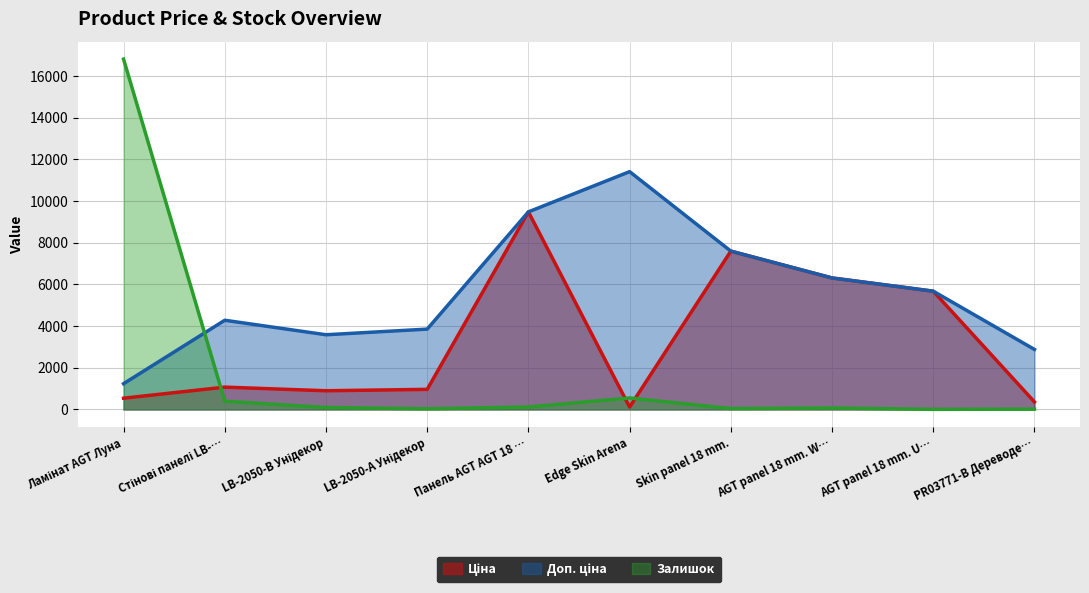

At which label does Доп. ціна reach its peak?

Edge Skin Arena